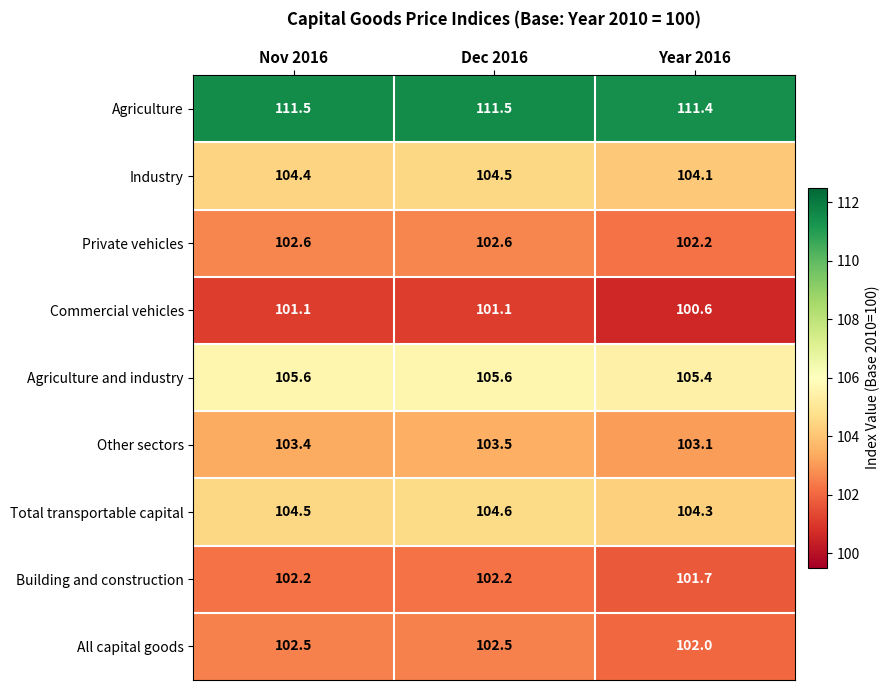

What is the maximum value for Total transportable capital?

104.6